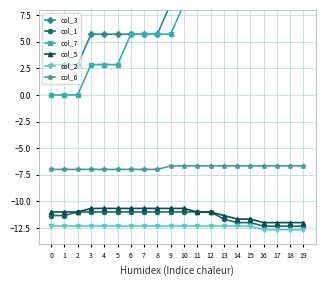

Does the chart have visible grid lines?

Yes